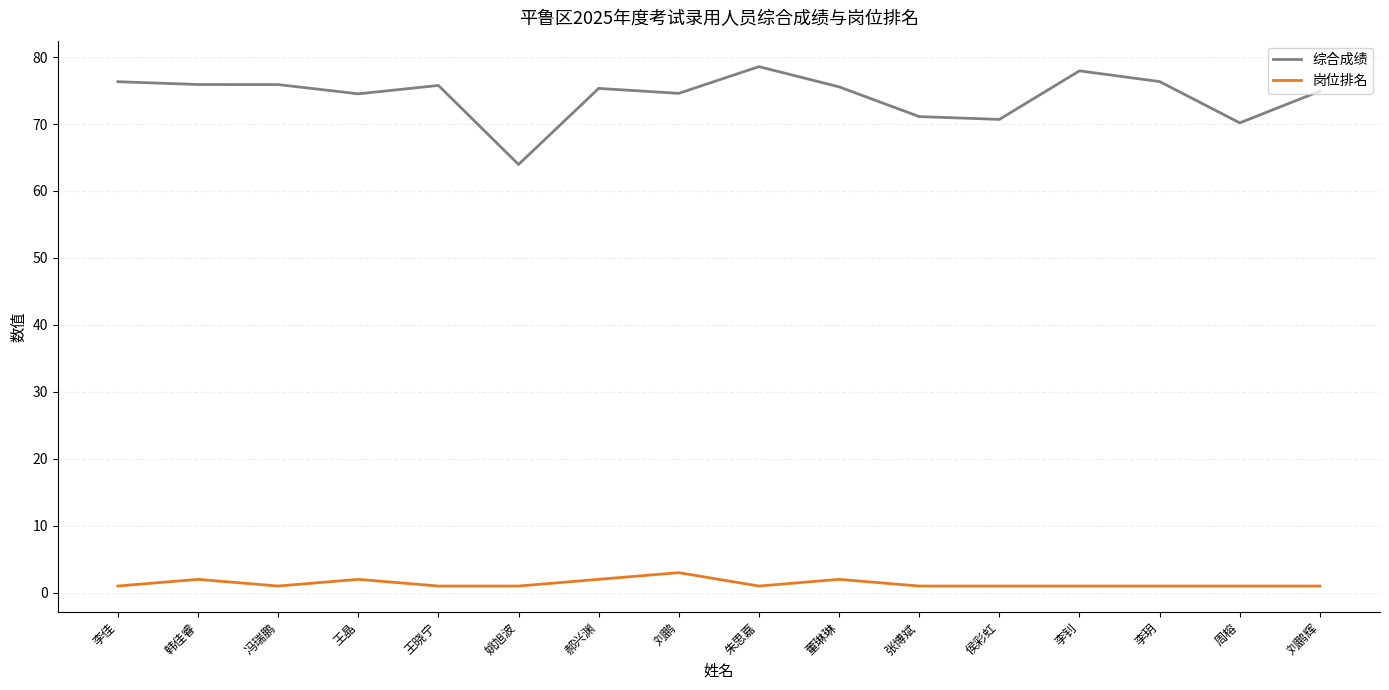

Which series has the largest total across all categories?

综合成绩